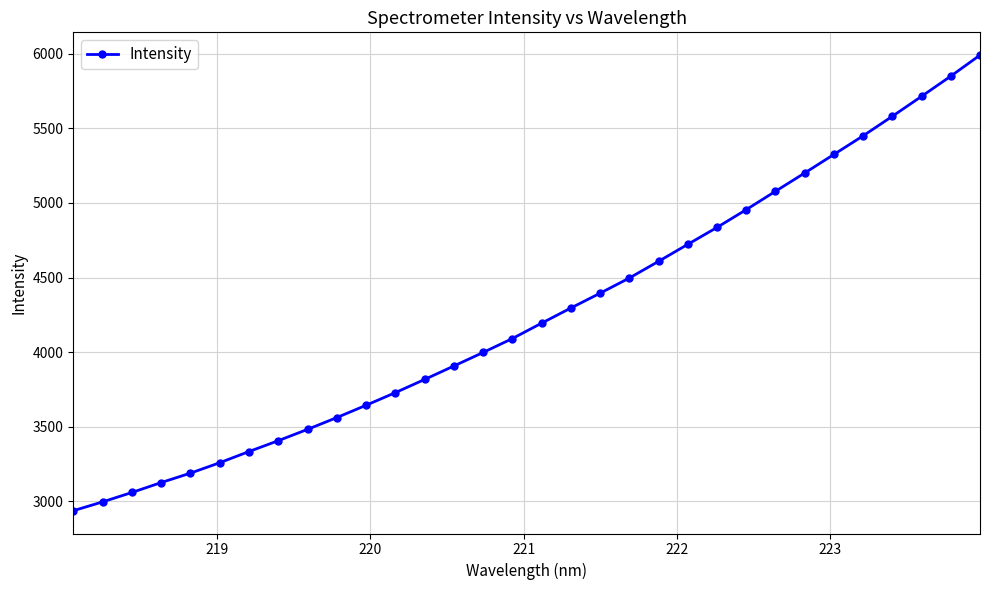

What is the smallest value displayed?

2936.5